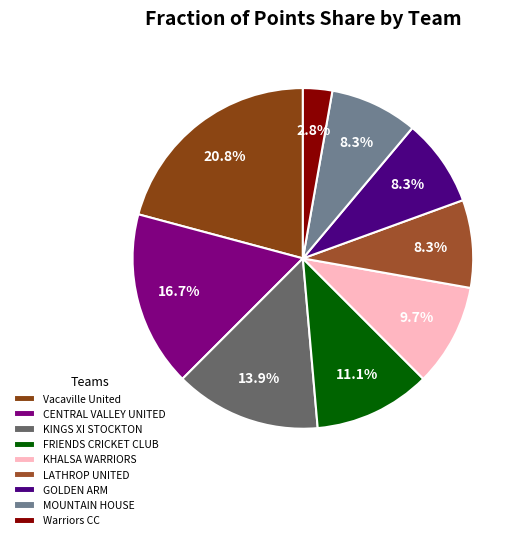

To the nearest percent, what is the average slice percentage?

11%